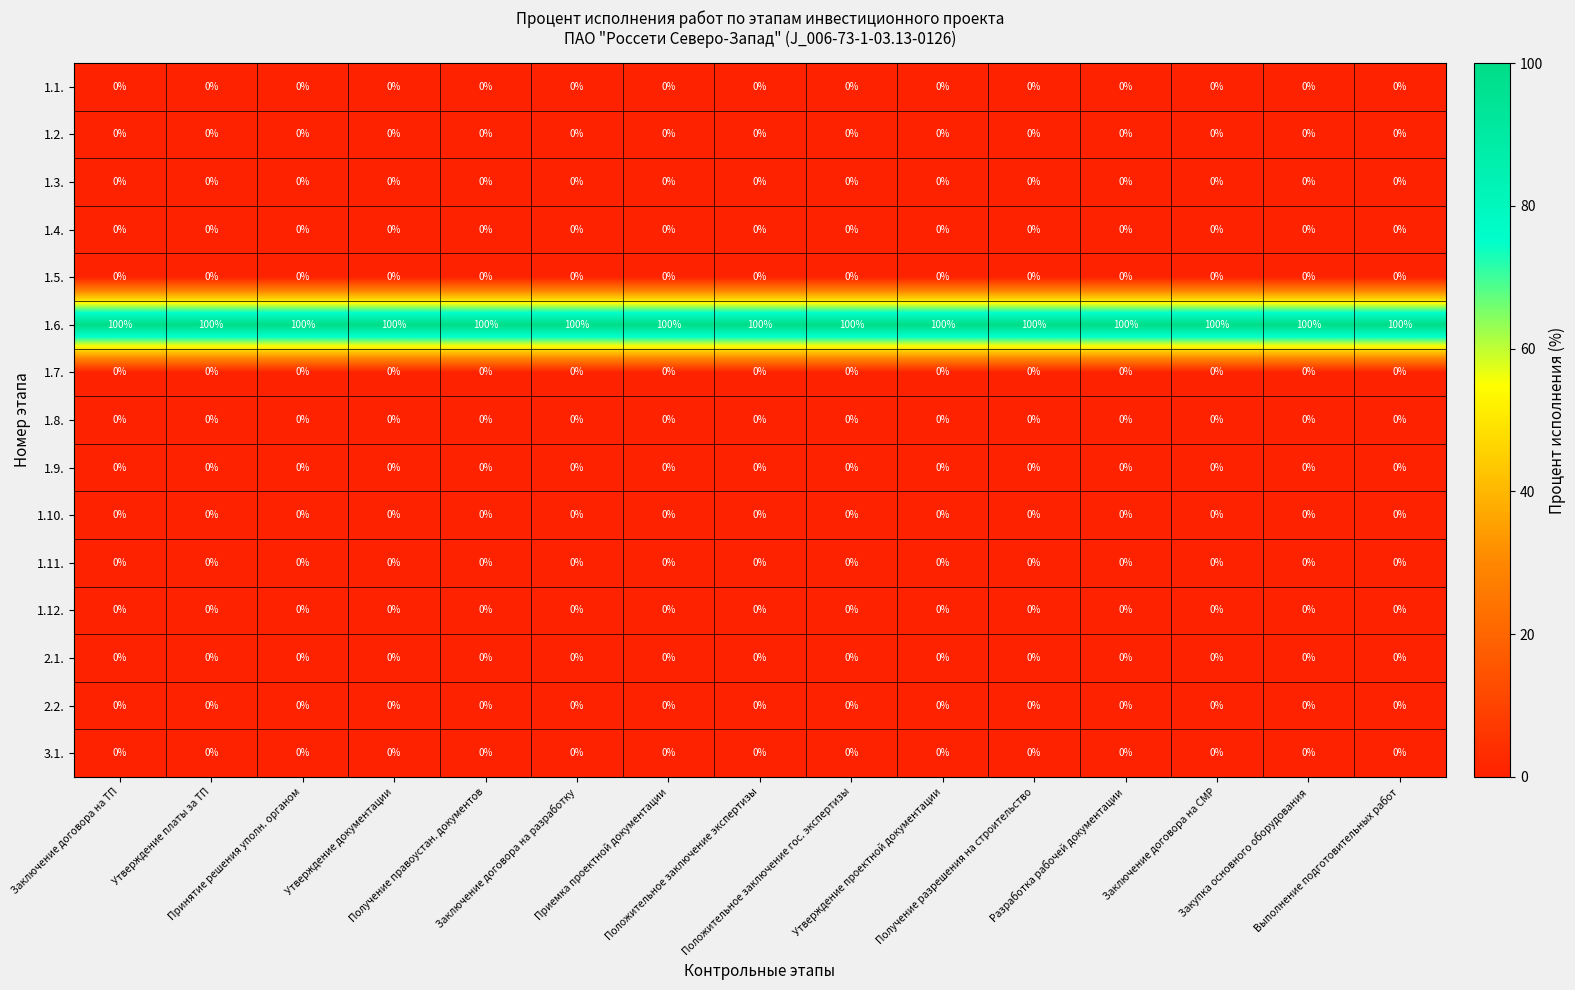

Which series has the largest total across all categories?

1.6.